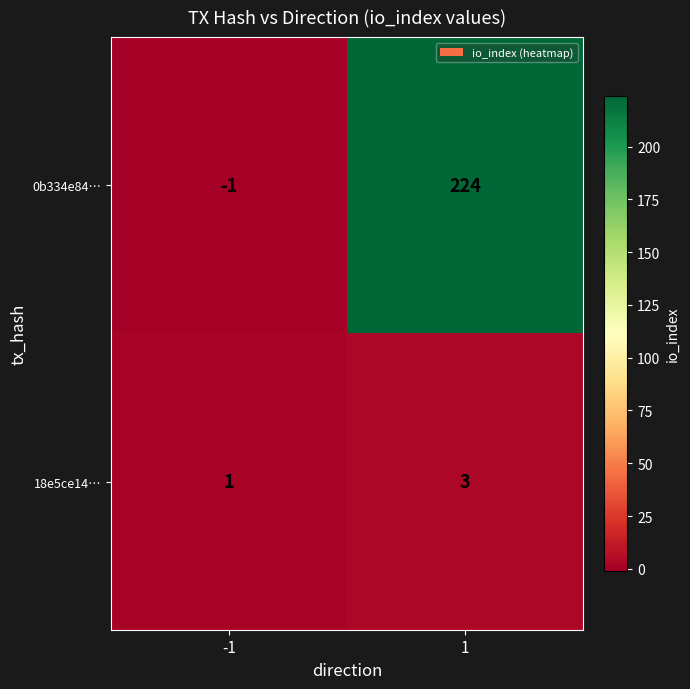

What is the highest value of the 0b334e84… series?

224